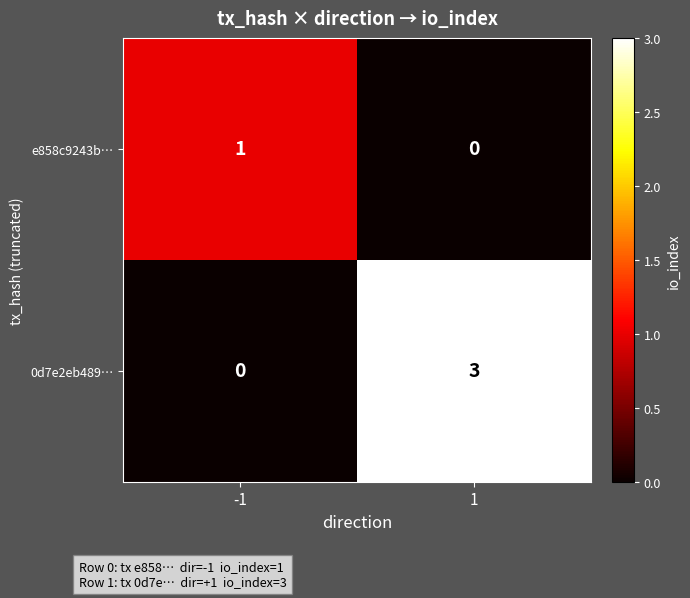

What is the sum of the 0d7e2eb489… values at -1 and 1?

3